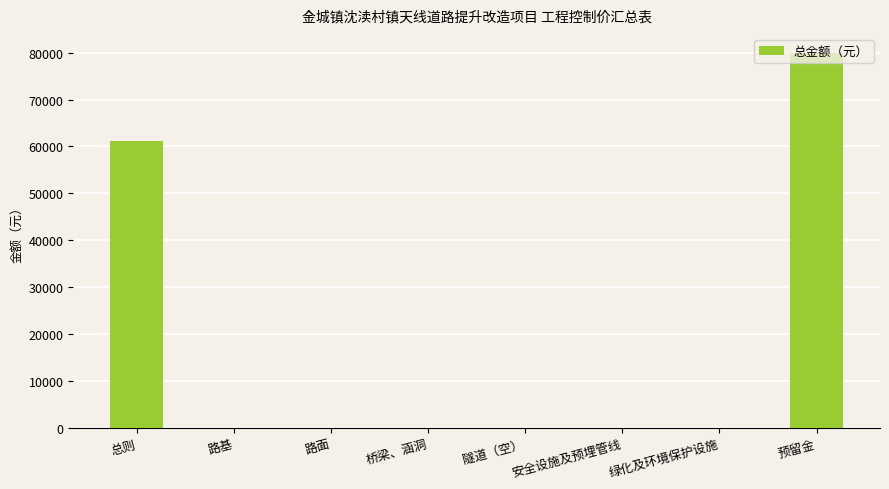

What is the greatest value displayed?

80000.0